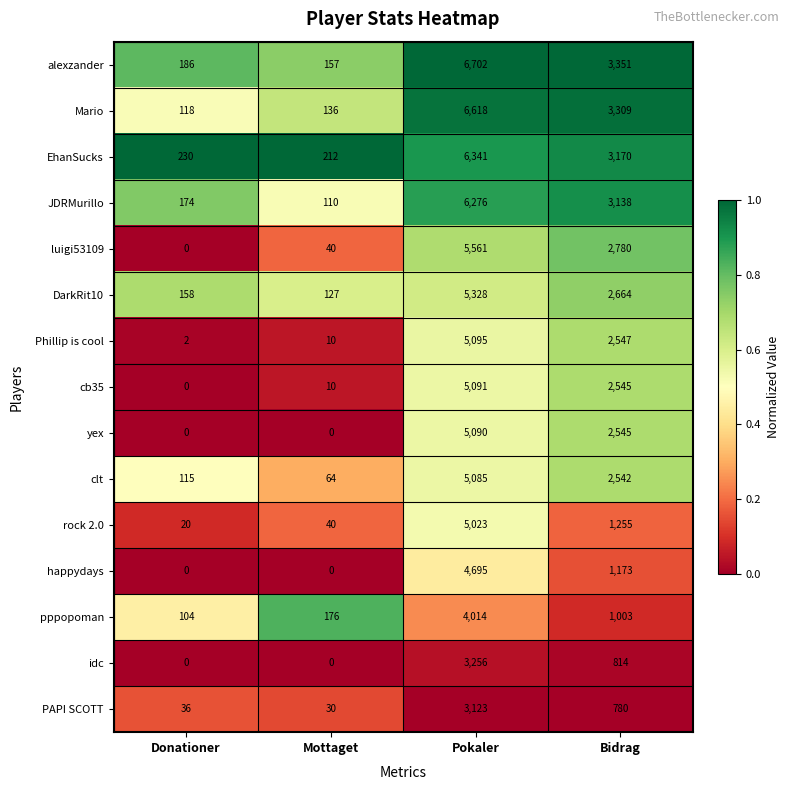

Count the number of categories in the chart.

4